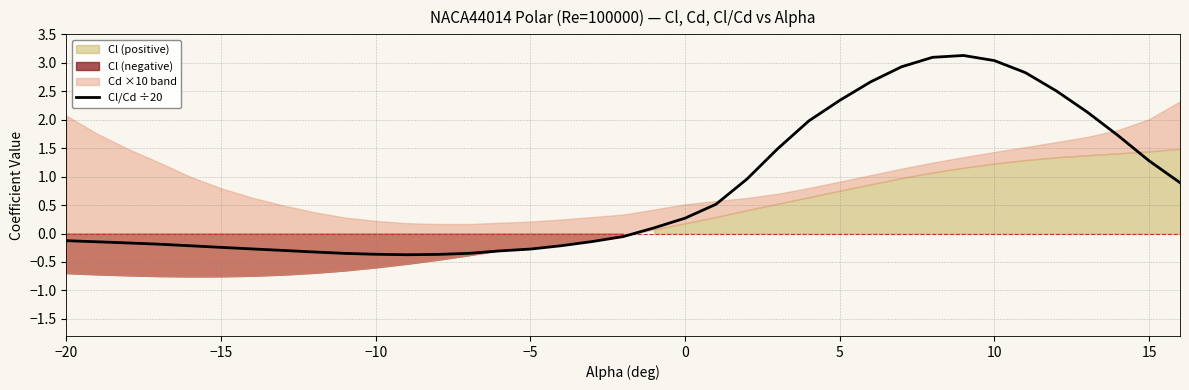

What is the maximum value for Cl/Cd ÷20?

3.1